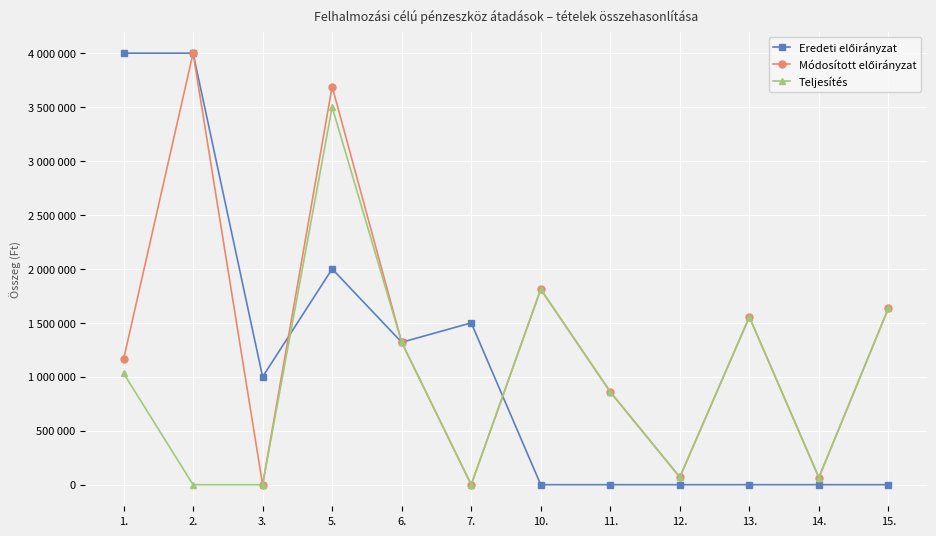

What position from the left is 10.?

7